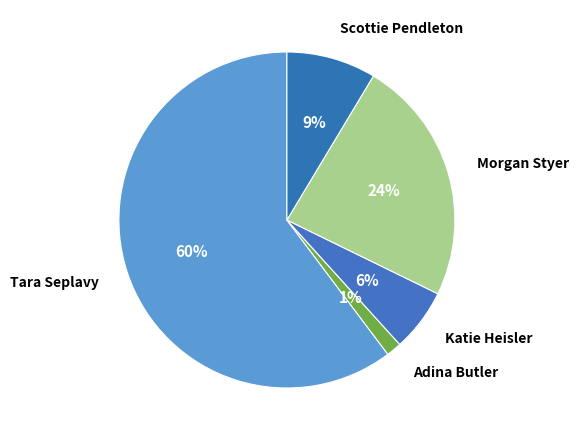

What is the smallest slice in the pie chart?

Adina Butler